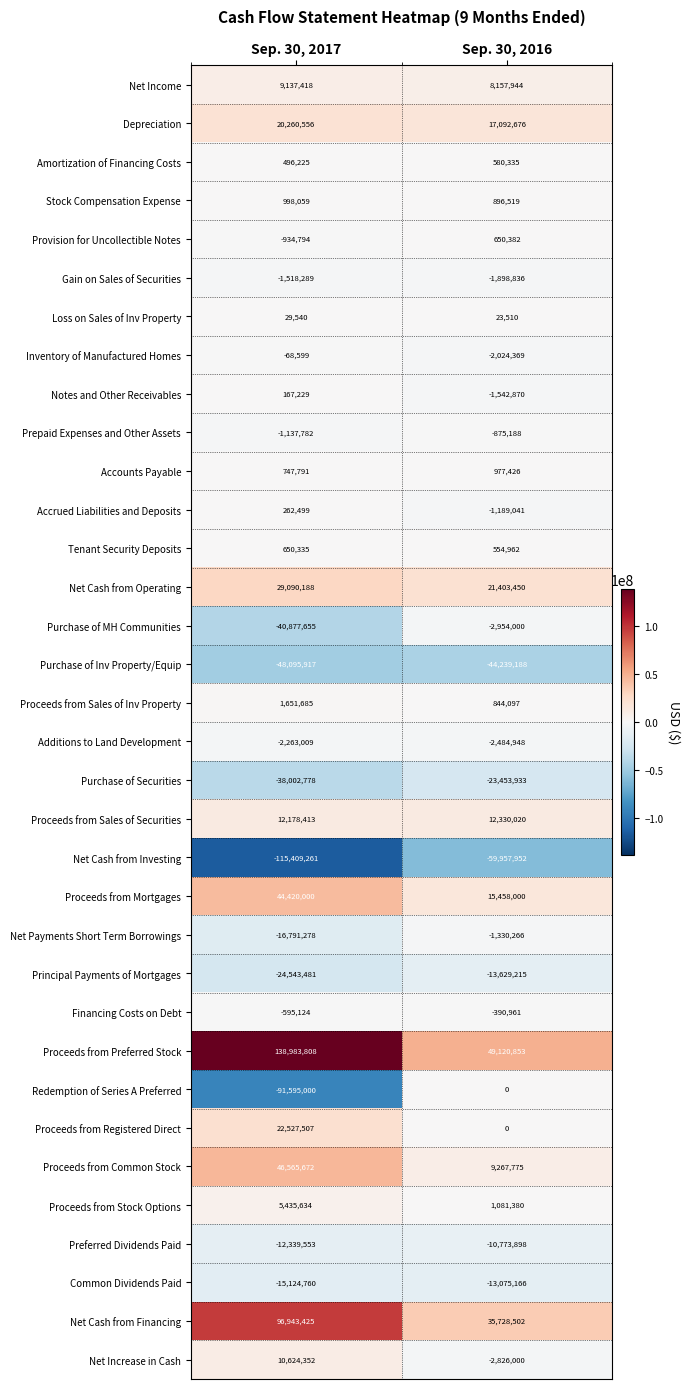

How many data points does each series have?

2